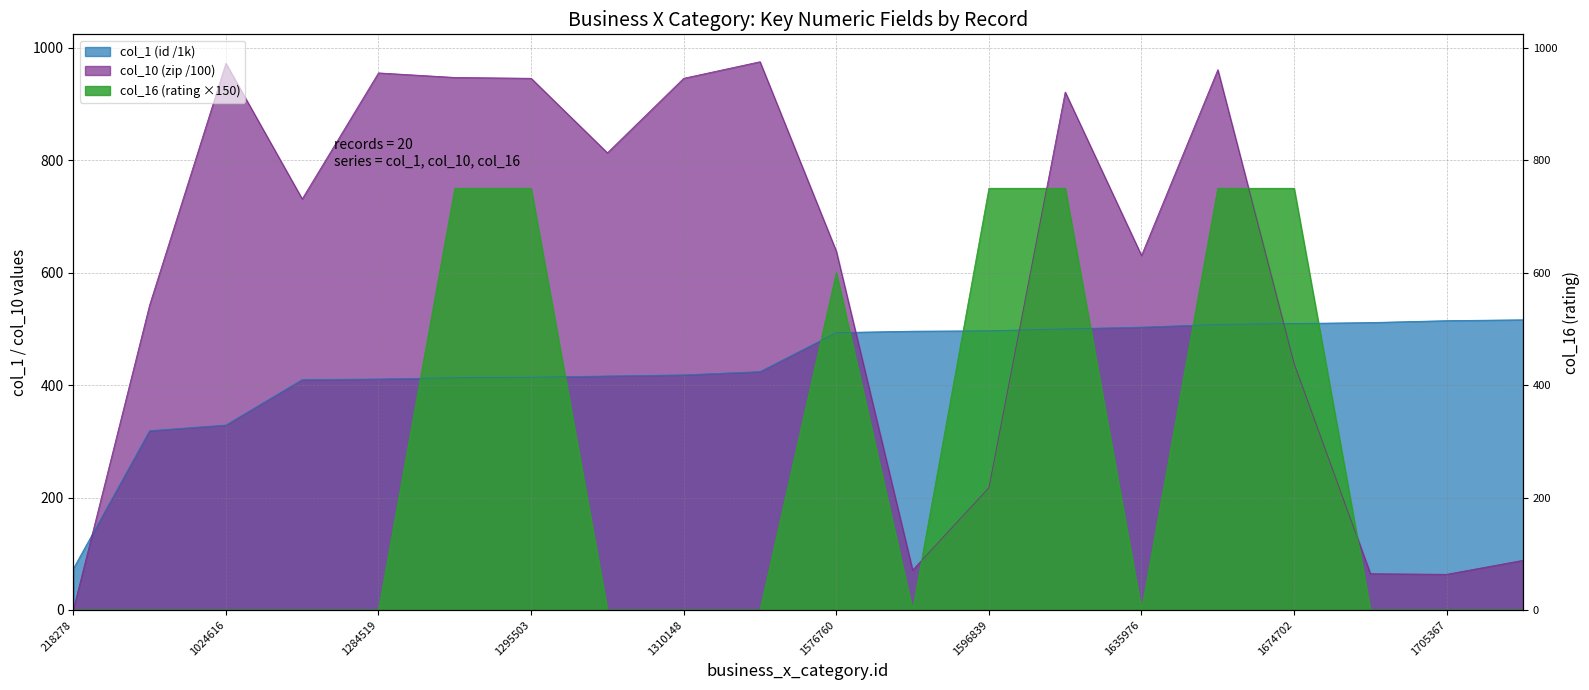

Which series has the largest total across all categories?

col_10 (zip)